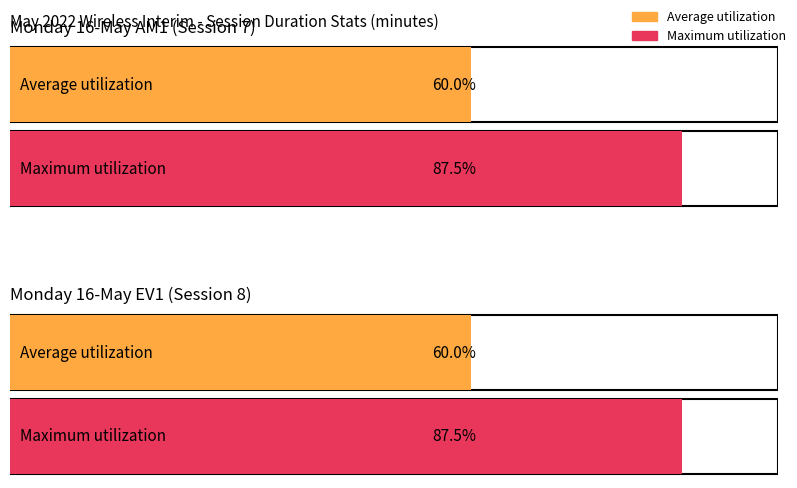

Count the number of data series in this chart.

2